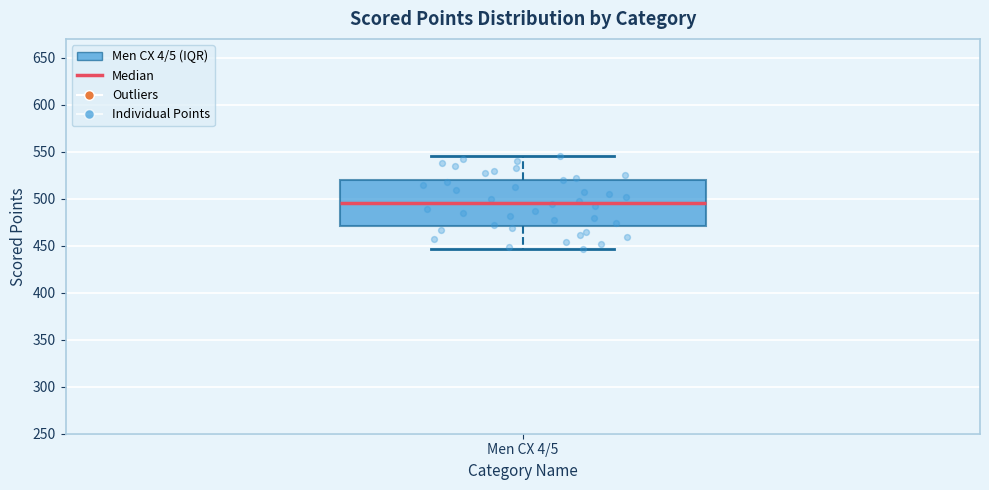

Transcribe this box plot: give where the median line is, the range the box spans, and where the two whiskers end, as read against the y-axis. The values are not printed on the chart, so give them approximately, as read against the axis.

median 495, box 470 to 520, whiskers 445 to 545